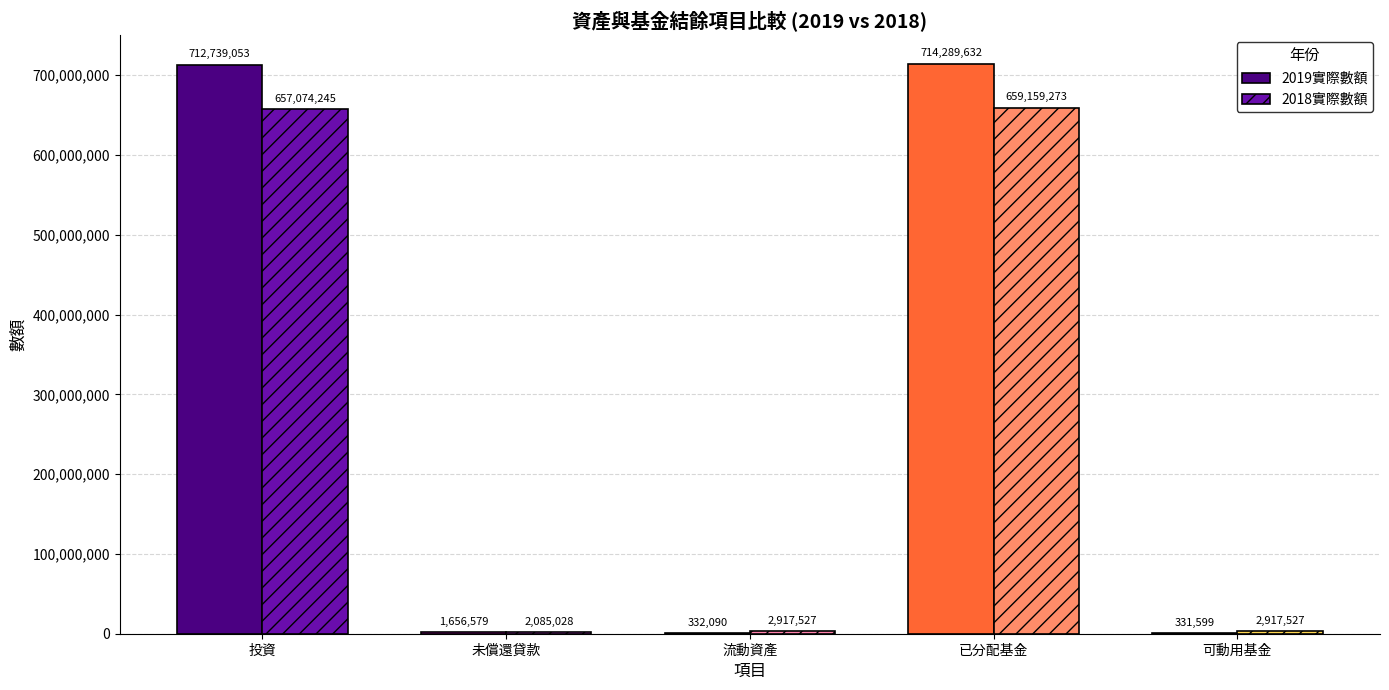

Between 流動資產 and 可動用基金, which series saw the biggest shift?

2019實際數額